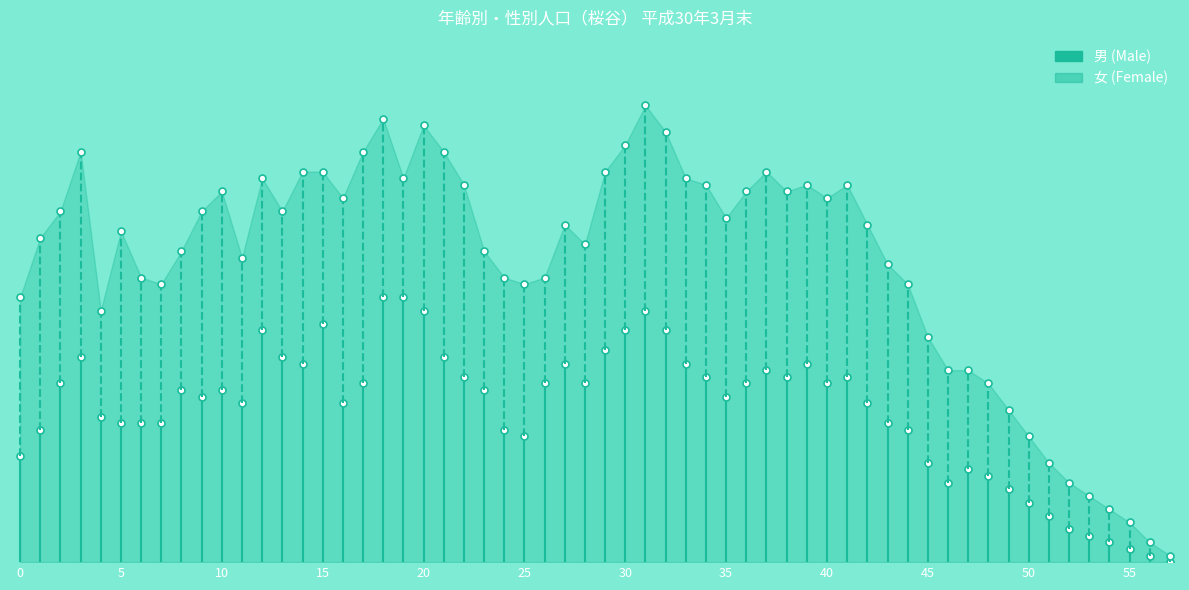

The 女 (Female) series shows 72 at 0. True or false?

False